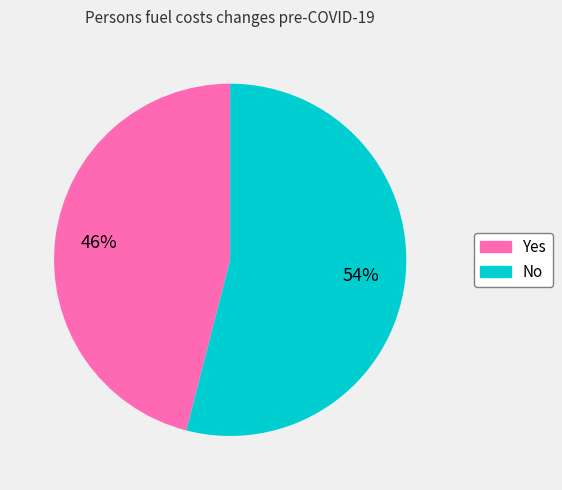

To the nearest percent, what is the average slice percentage?

50%